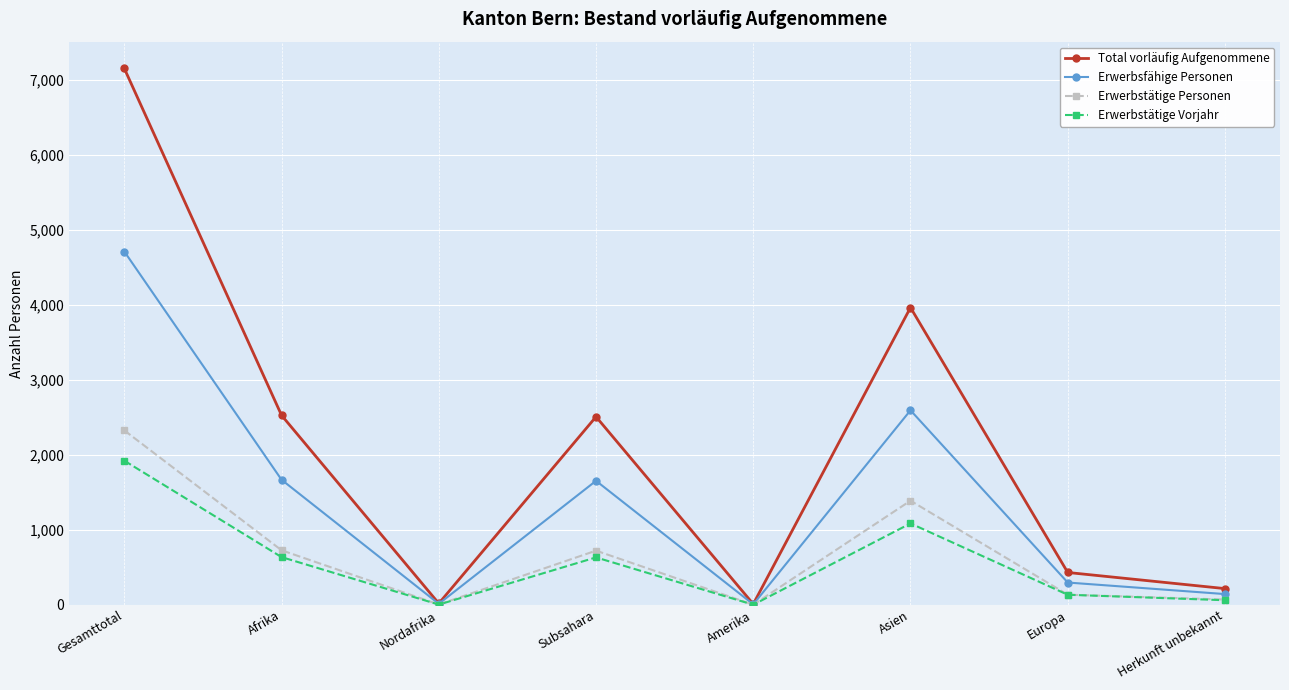

How many values in the Erwerbstätige Personen series are below 723?

4